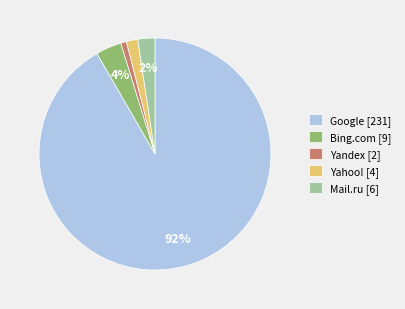

The Google [231] slice represents 92% of the pie. True or false?

True